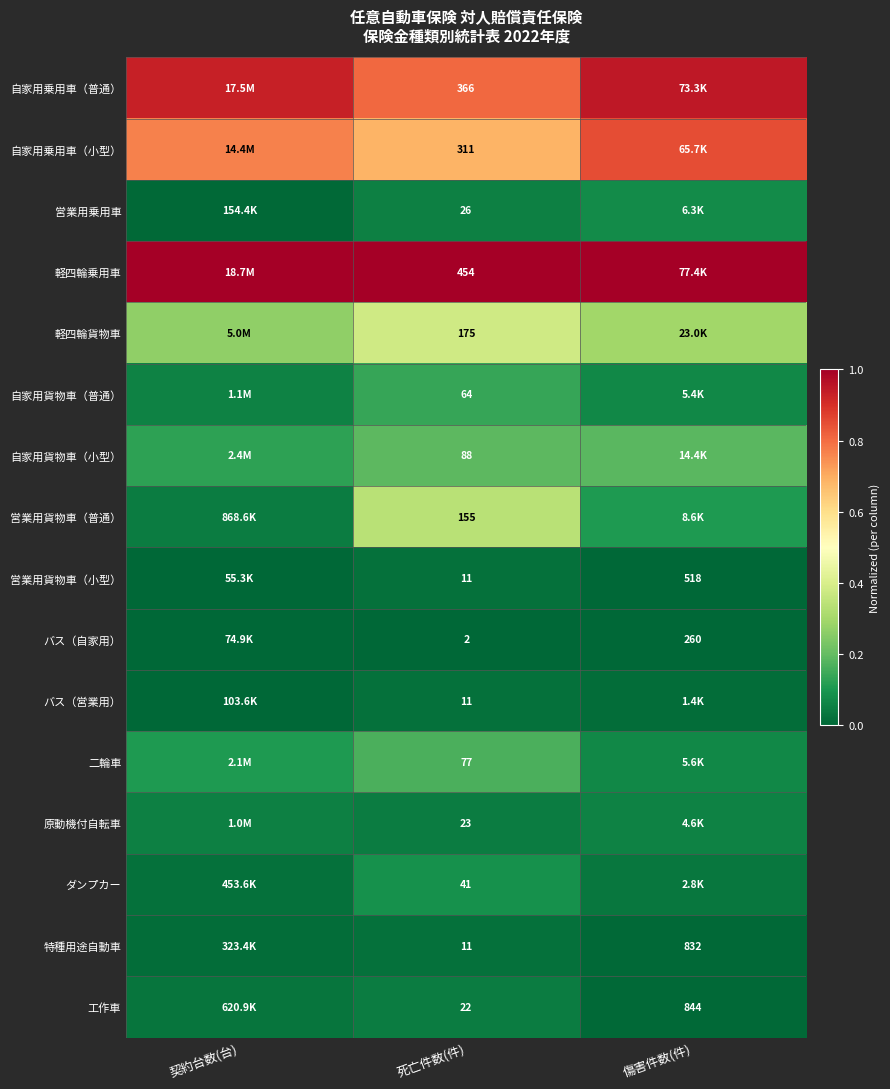

Where is 営業用乗用車 nearest to the value 0?

契約台数(台)